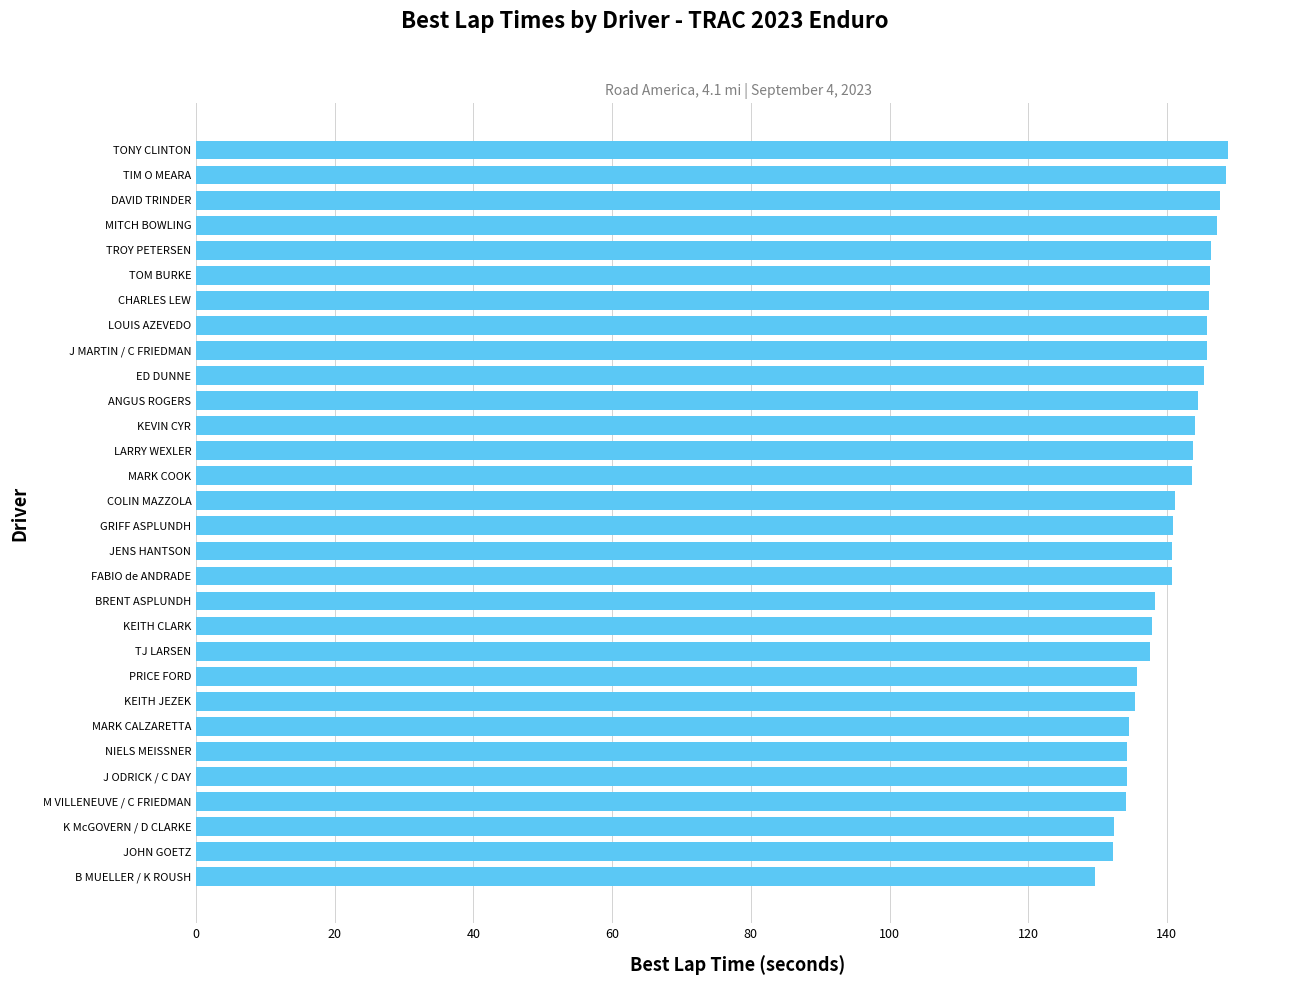

Is it true that the value at JOHN GOETZ is 198.2?

False